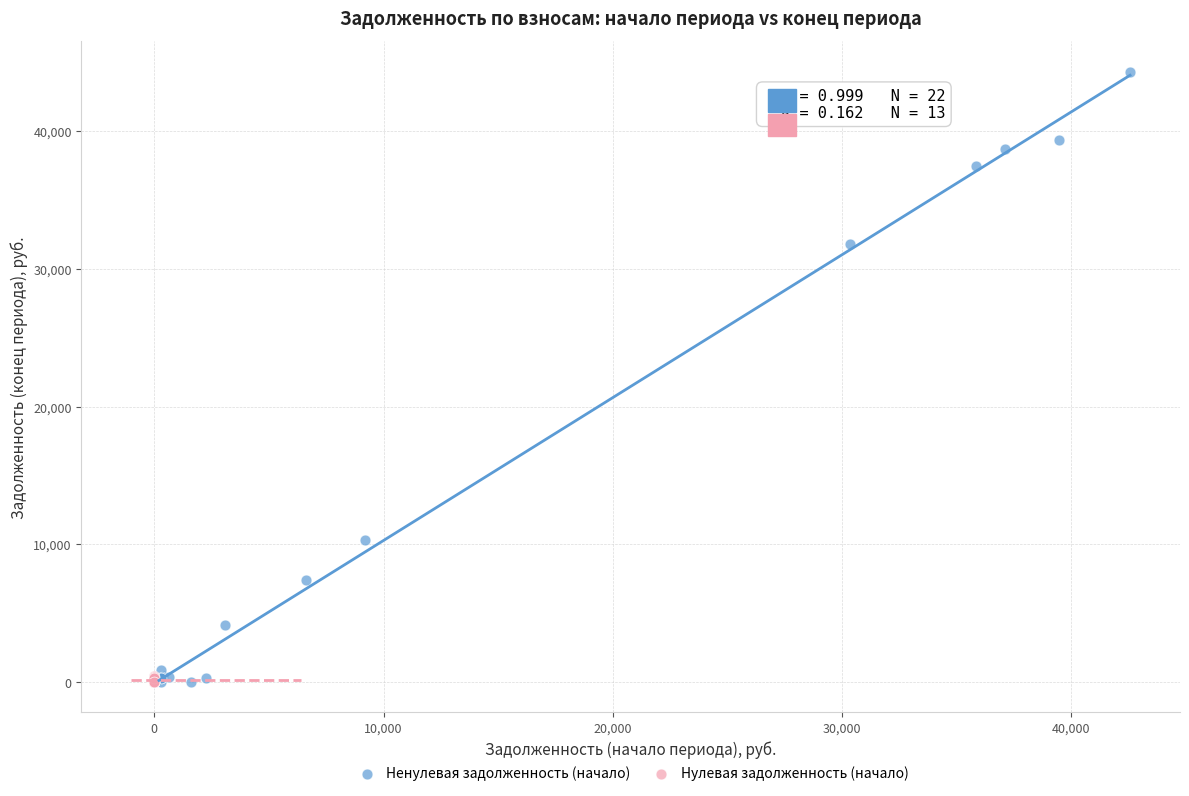

Which series reaches the maximum Y coordinate?

Ненулевая задолженность (начало)